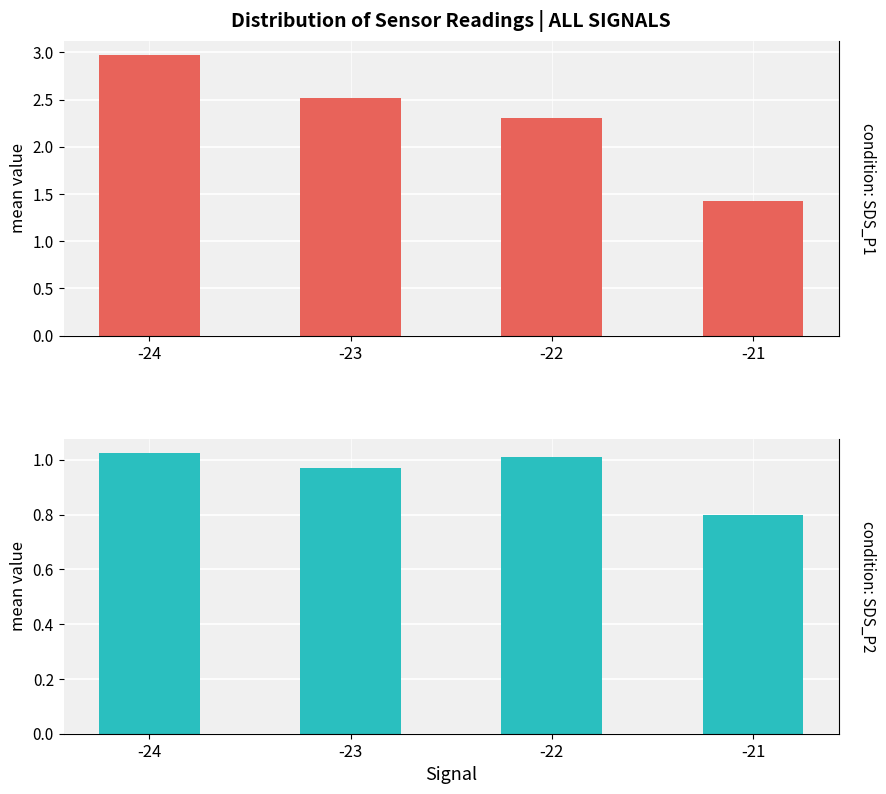

Which series has the largest range (max minus min)?

SDS_P1